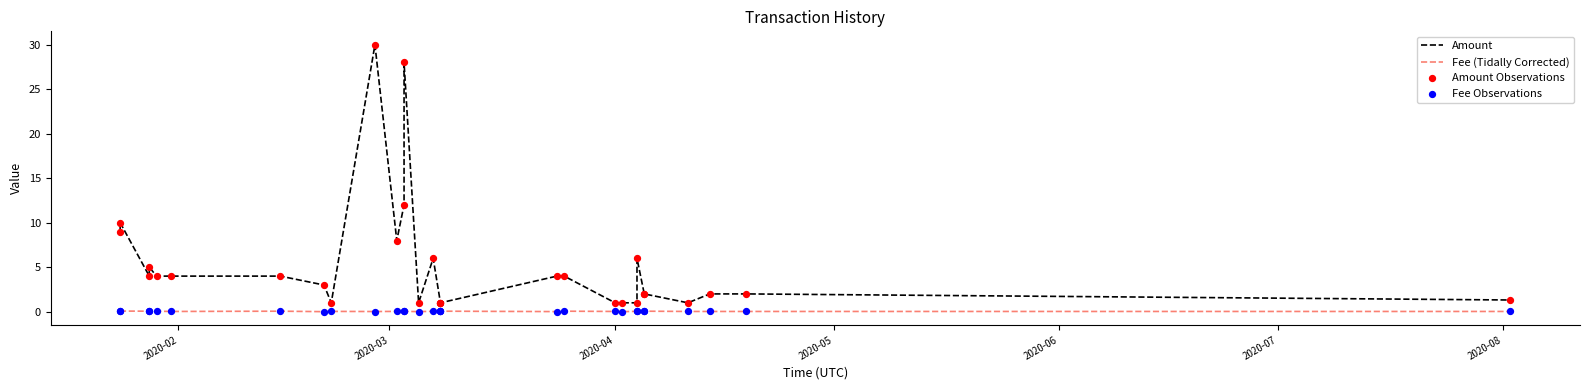

Which series has the largest total across all categories?

Amount